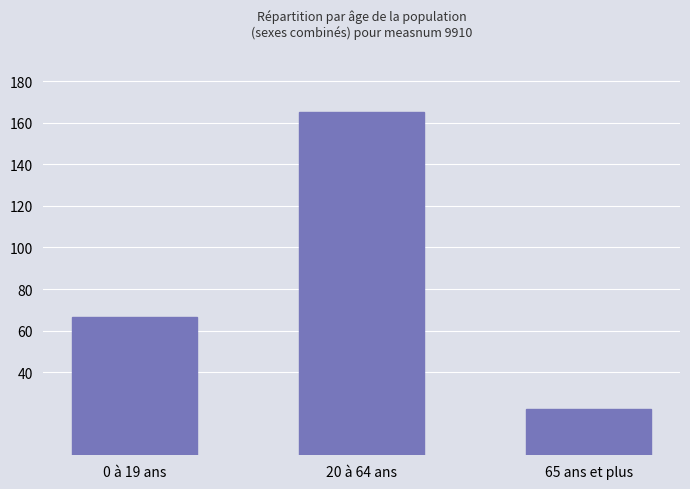

List the labels in order of value, smallest first.

65 ans et plus, 0 à 19 ans, 20 à 64 ans